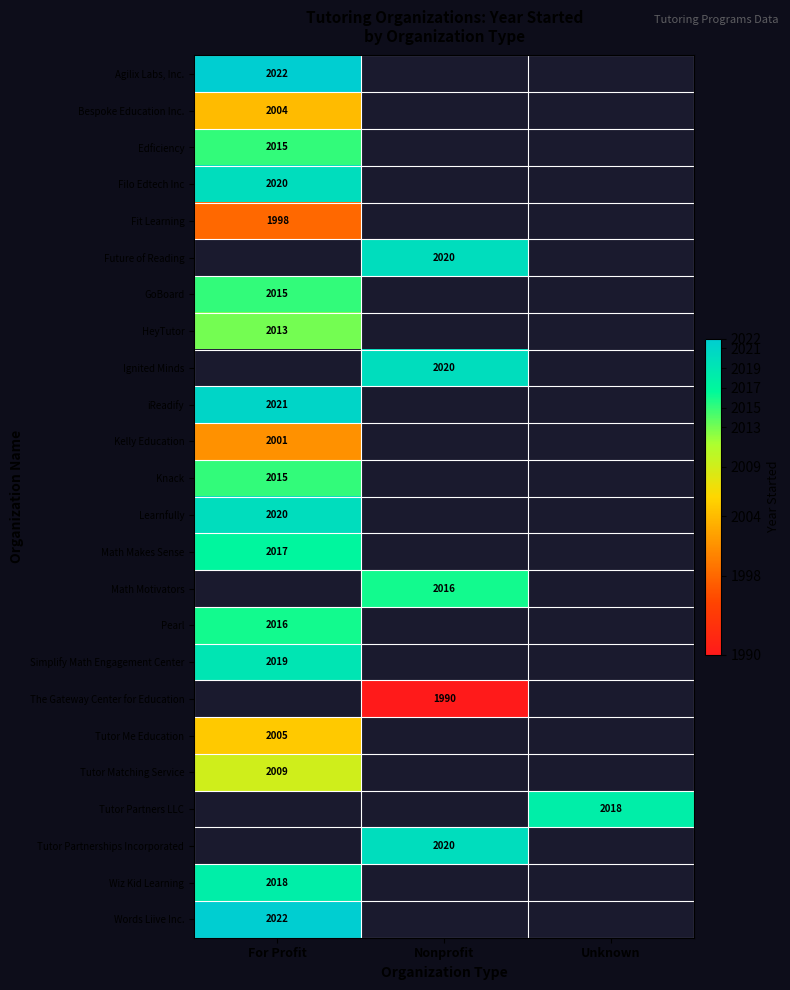

True or false: Tutor Partnerships Incorporated has a value of 1384 at Nonprofit.

False